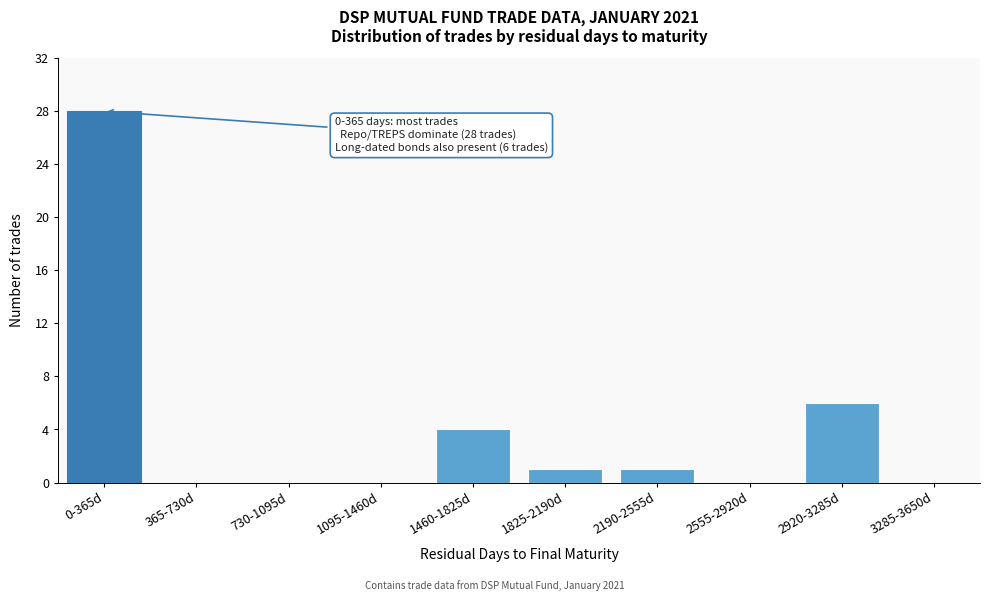

Which has a higher value, 365-730d or 1825-2190d?

1825-2190d